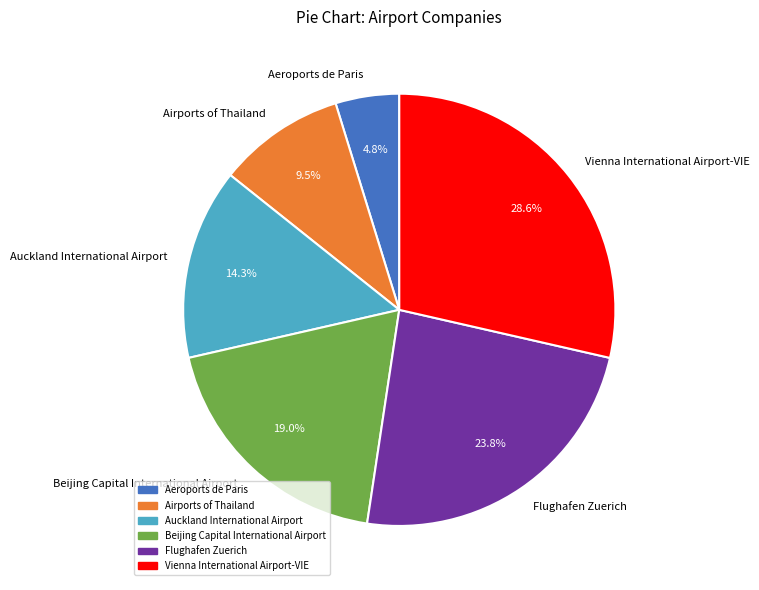

Does Airports of Thailand account for over 50% of the chart?

No